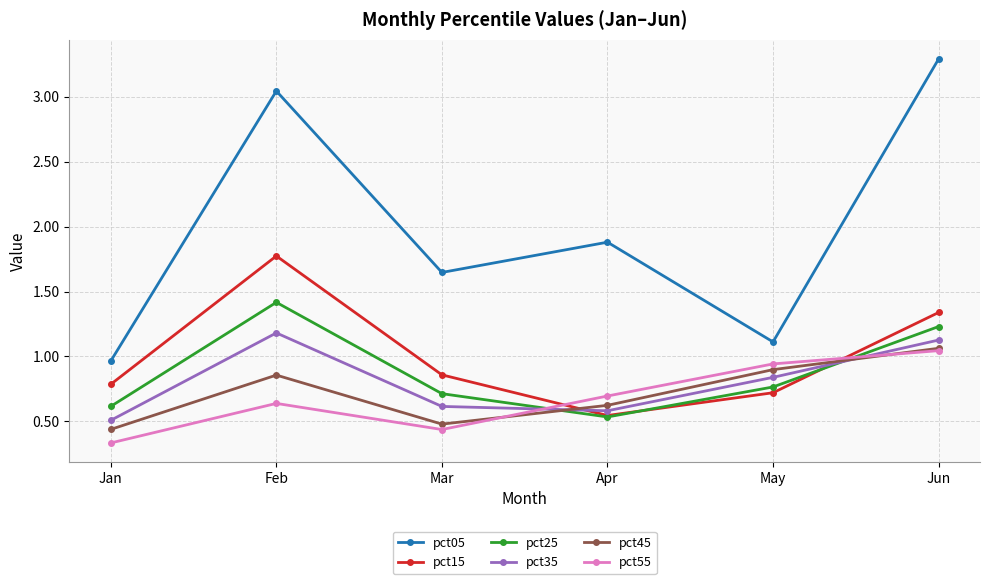

True or false: pct55 has a value of 0.9 at May.

True